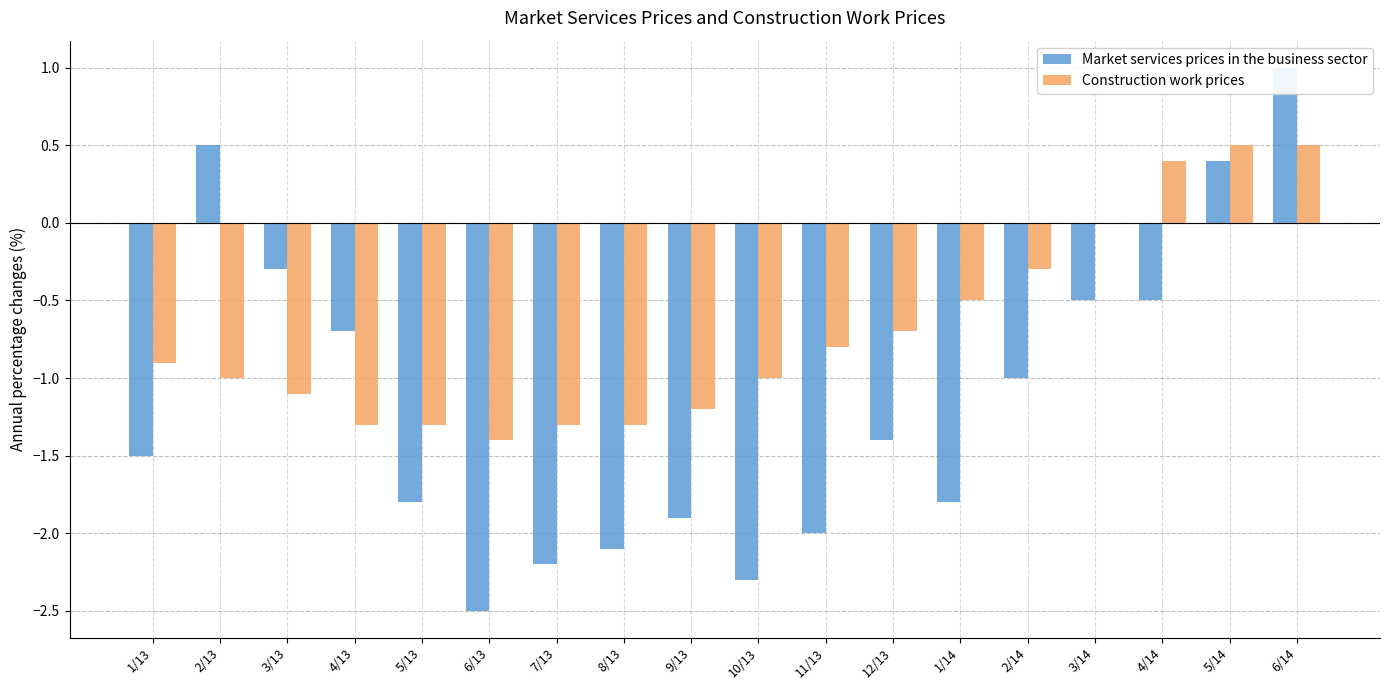

Where is Market services prices in the business sector nearest to the value 0?

3/13